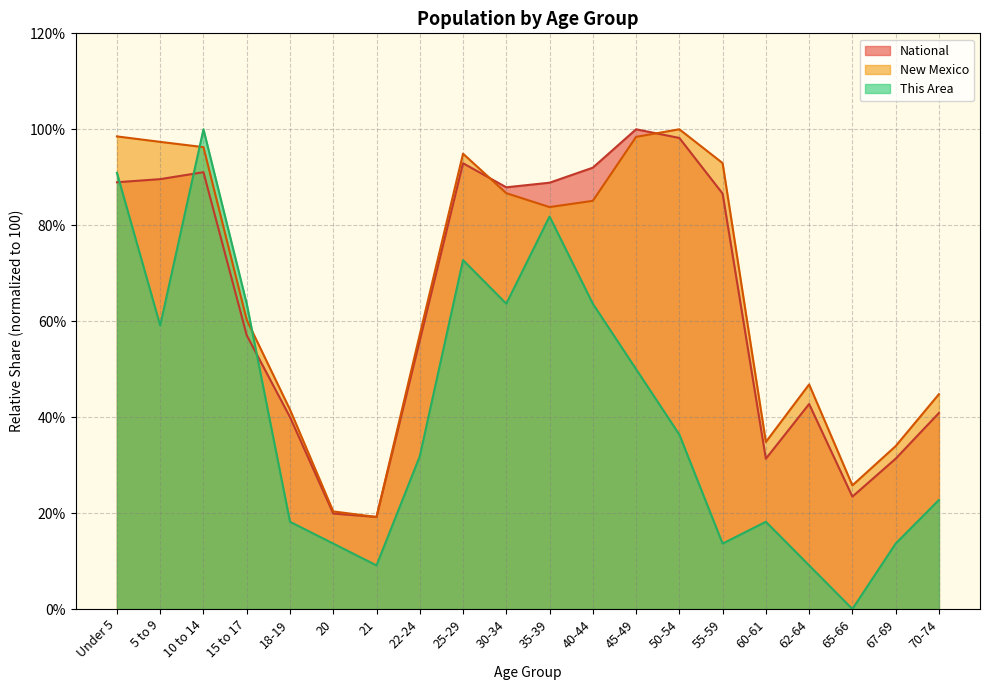

True or false: New Mexico has more than 1 interior local peaks.

True